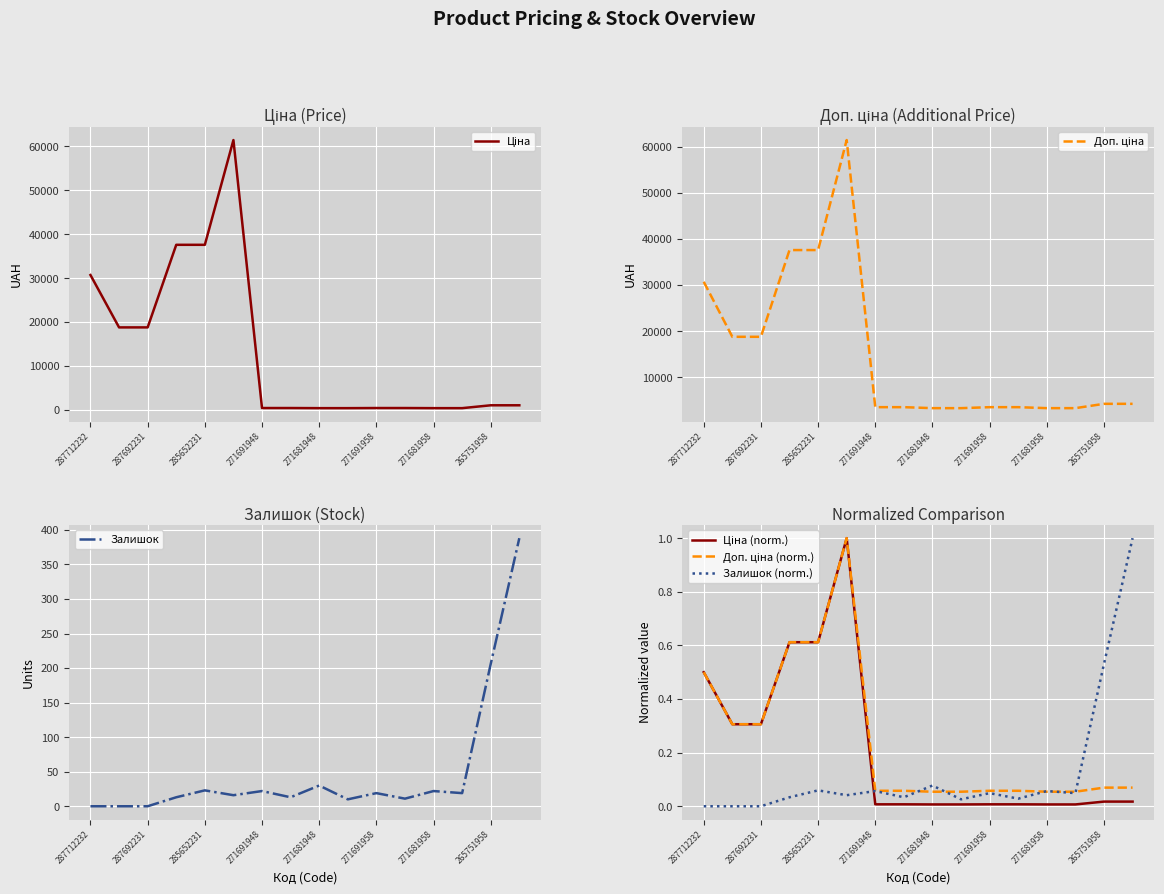

At which label is Залишок closest to 194?

265751958